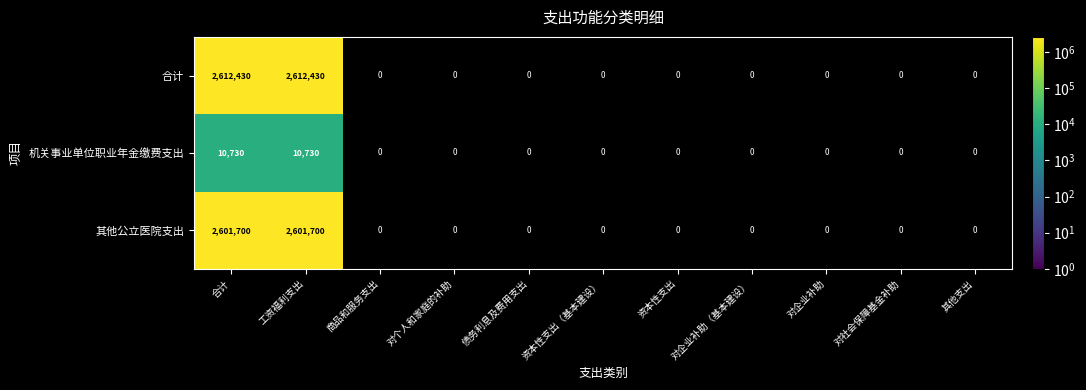

Count the number of categories in the chart.

11